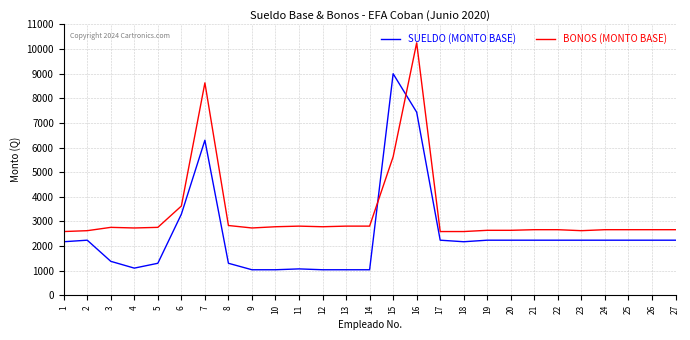

The value of BONOS (MONTO BASE) at 1 is 2590.0. True or false?

True